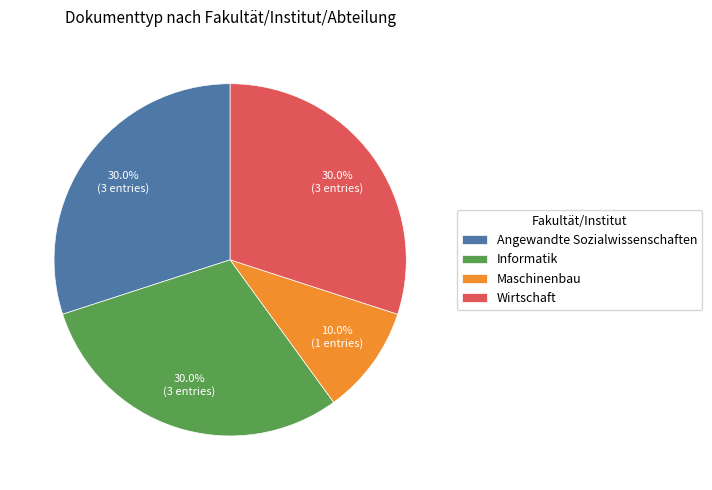

Is it true that Wirtschaft is 41% of the pie?

False